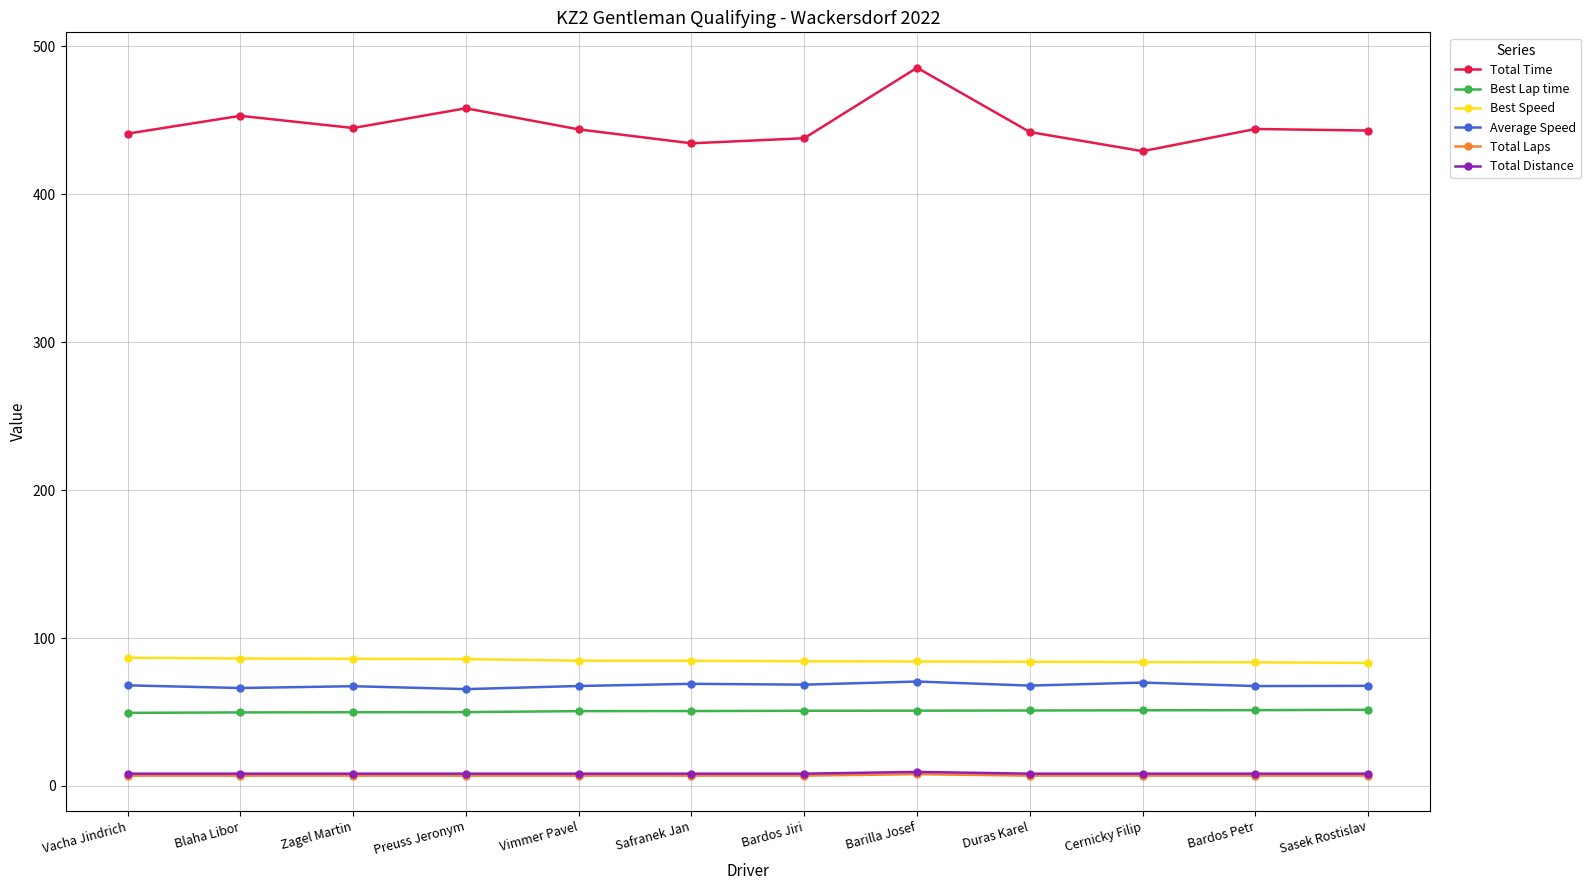

What are all the series names shown in the legend?

Total Time, Best Lap time, Best Speed, Average Speed, Total Laps, Total Distance